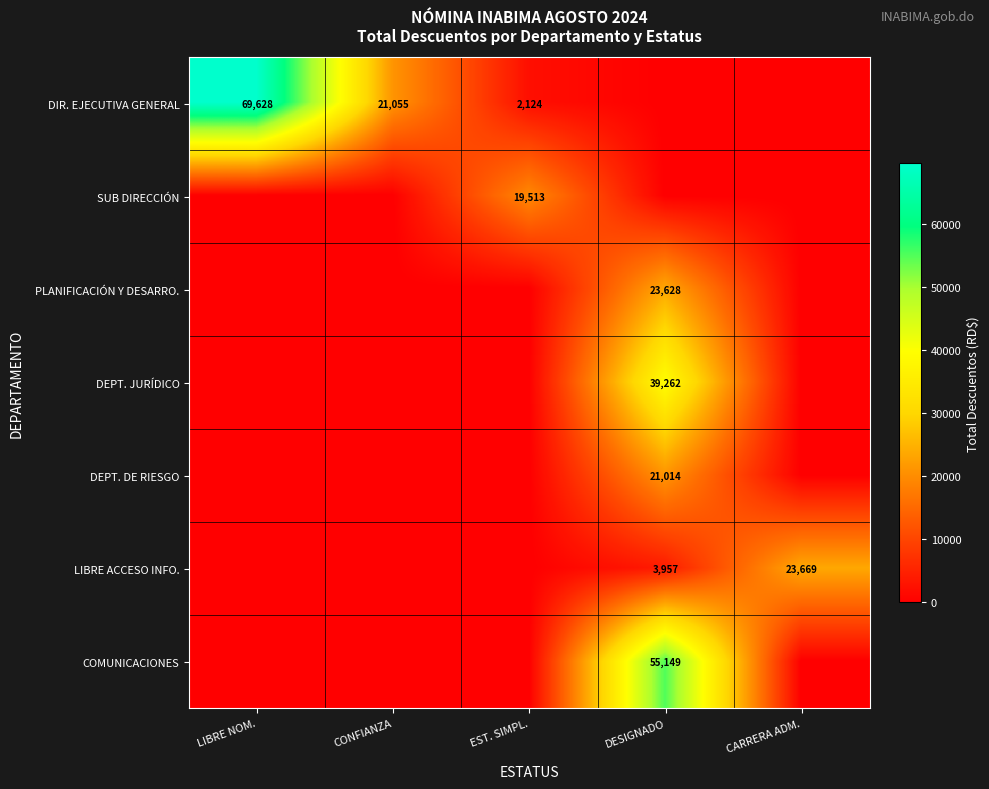

Is the value of DEPT. JURÍDICO at DESIGNADO greater than the value of DIR. EJECUTIVA GENERAL at EST. SIMPL.?

Yes